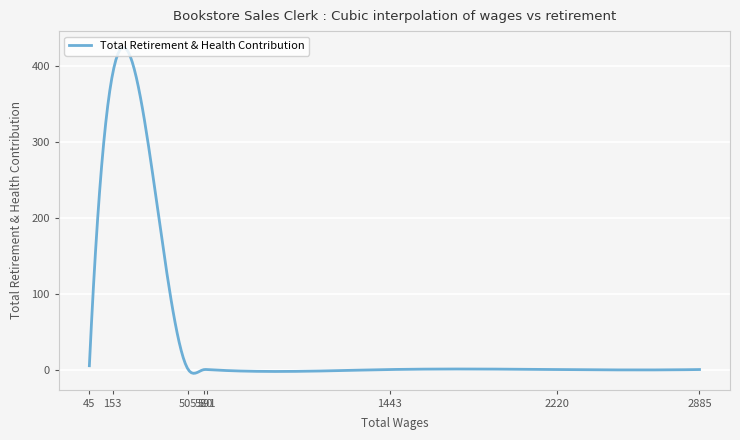

What is the difference between the maximum and minimum values?

429.2